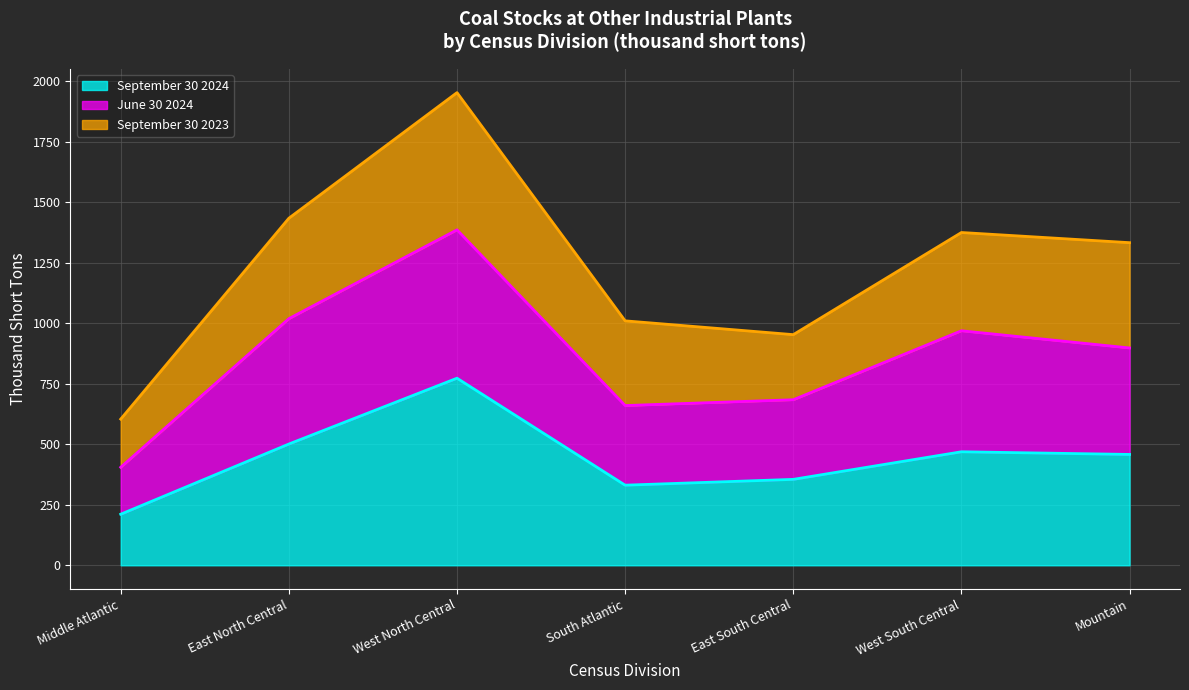

Which category has the highest value across all series?

West North Central